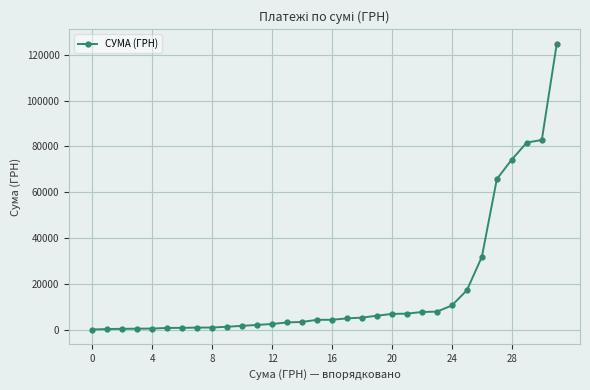

What is the greatest value displayed?

124904.8